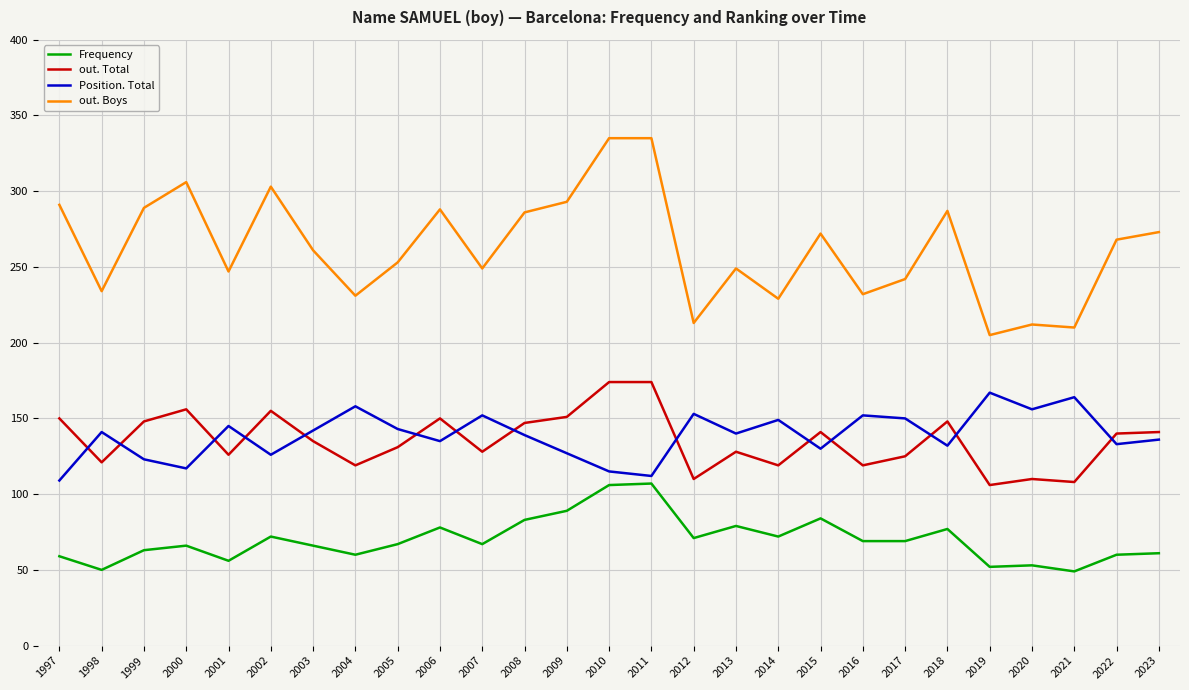

Between 2001 and 2006, which series saw the biggest shift?

out. Boys